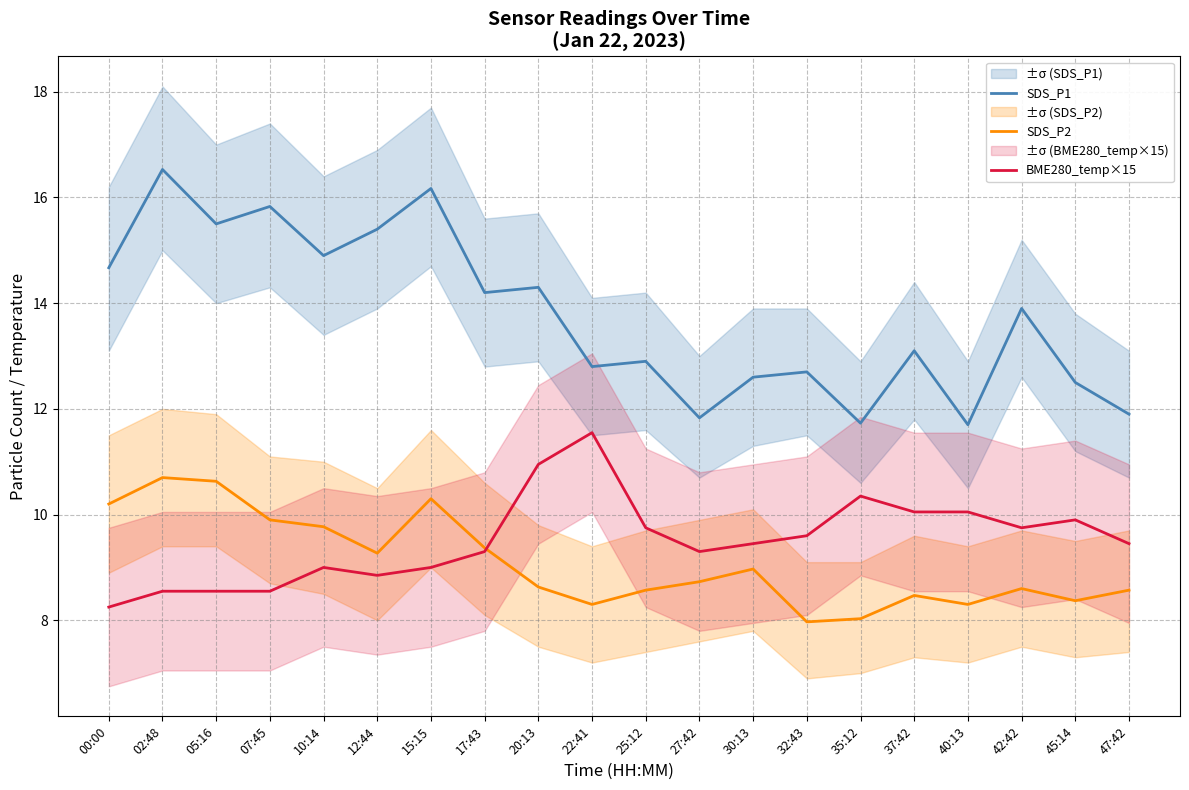

What is the difference between the highest and lowest values at 40:13?

3.4